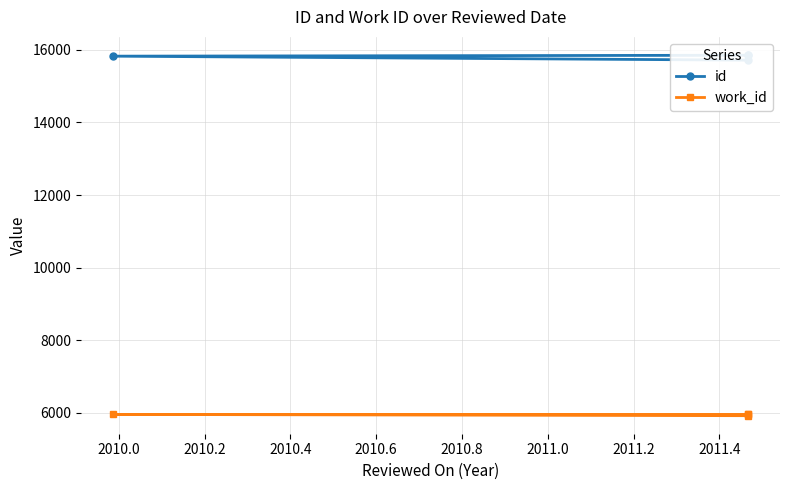

True or false: id and work_id intersect in this chart.

False